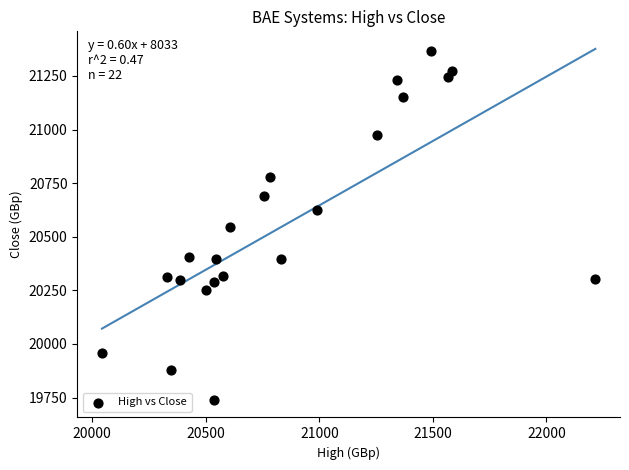

What is the range of Y values (max minus min)?

1625